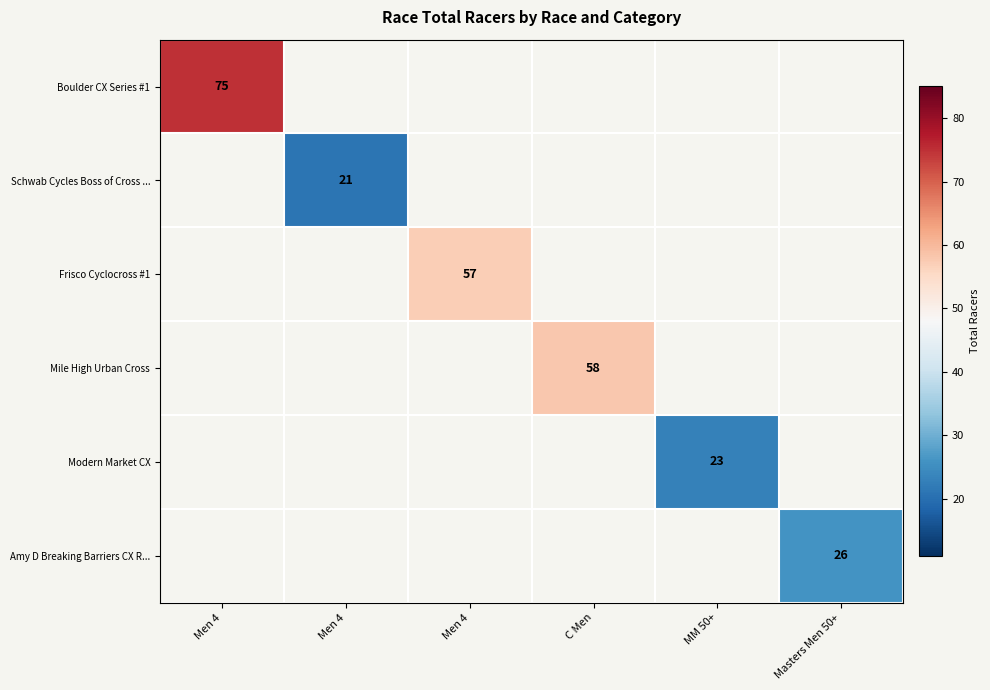

At which category does the chart reach its minimum across all series?

Men 4